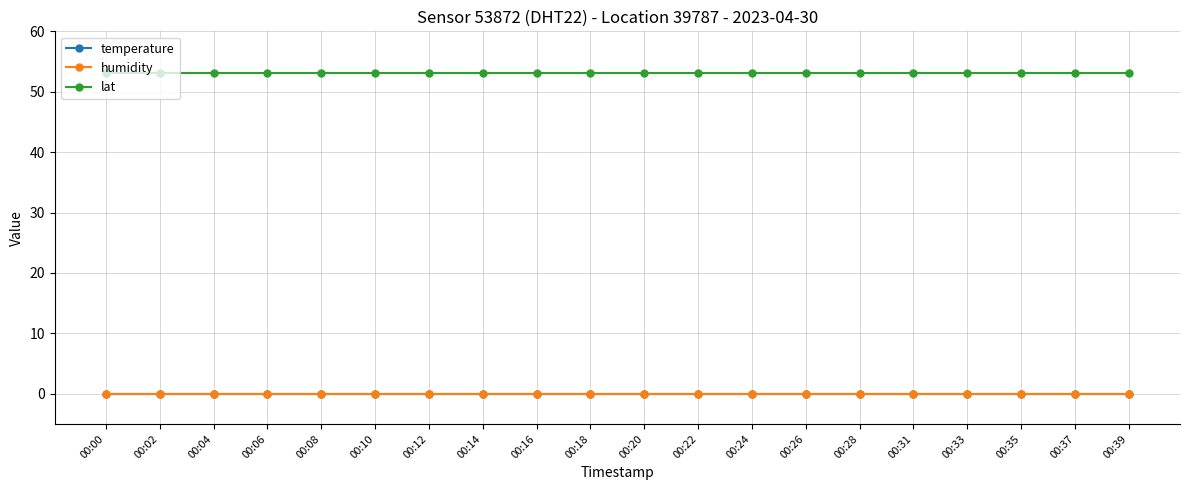

Reading right to left, extract all data points from this chart.

temperature: 0.0	0.0	0.0	0.0	0.0	0.0	0.0	0.0	0.0	0.0	0.0	0.0	0.0	0.0	0.0	0.0	0.0	0.0	0.0	0.0
humidity: 0.0	0.0	0.0	0.0	0.0	0.0	0.0	0.0	0.0	0.0	0.0	0.0	0.0	0.0	0.0	0.0	0.0	0.0	0.0	0.0
lat: 53.2	53.2	53.2	53.2	53.2	53.2	53.2	53.2	53.2	53.2	53.2	53.2	53.2	53.2	53.2	53.2	53.2	53.2	53.2	53.2